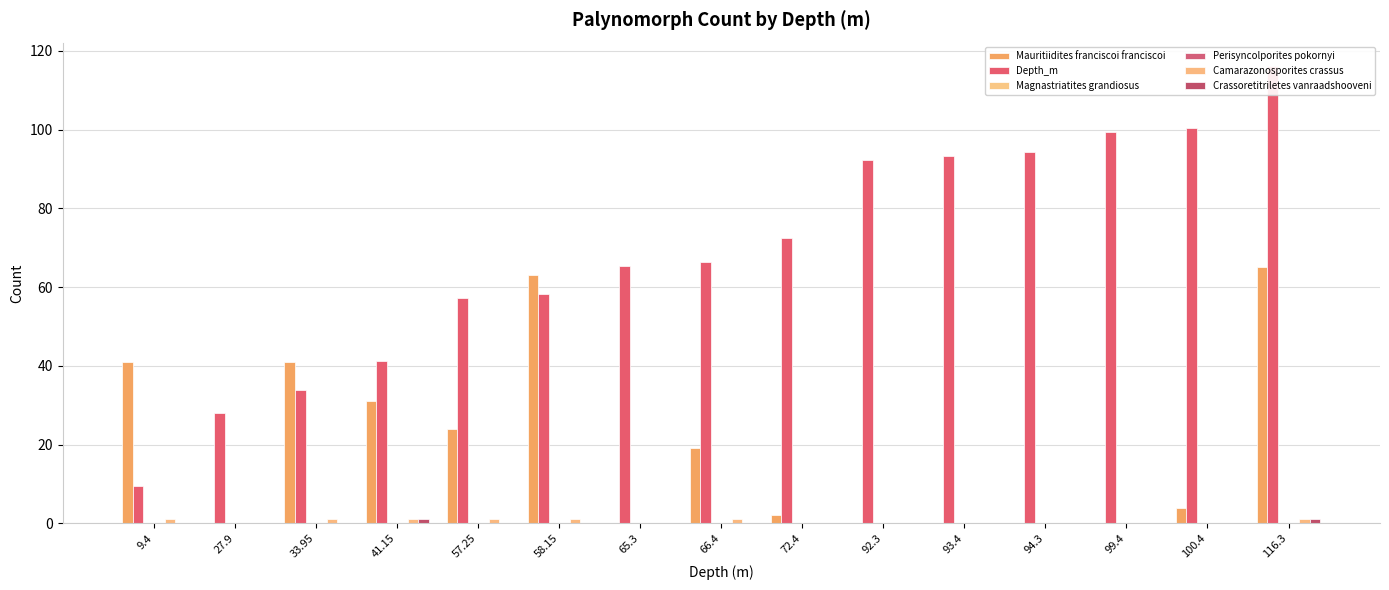

What is the difference between the highest and lowest values at 66.4?

66.4